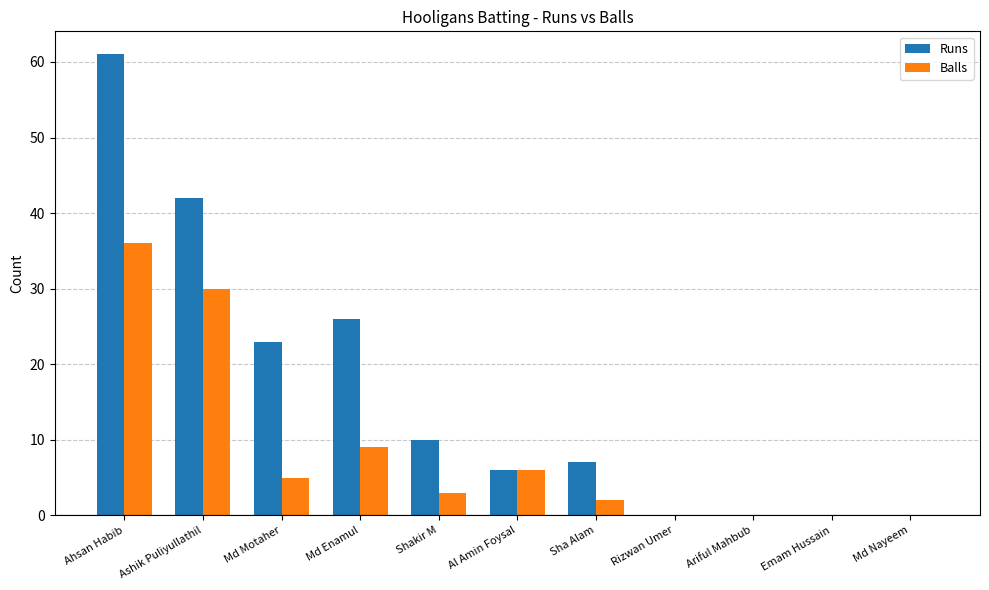

Is the value of Balls at Md Motaher greater than the value of Runs at Ariful Mahbub?

Yes